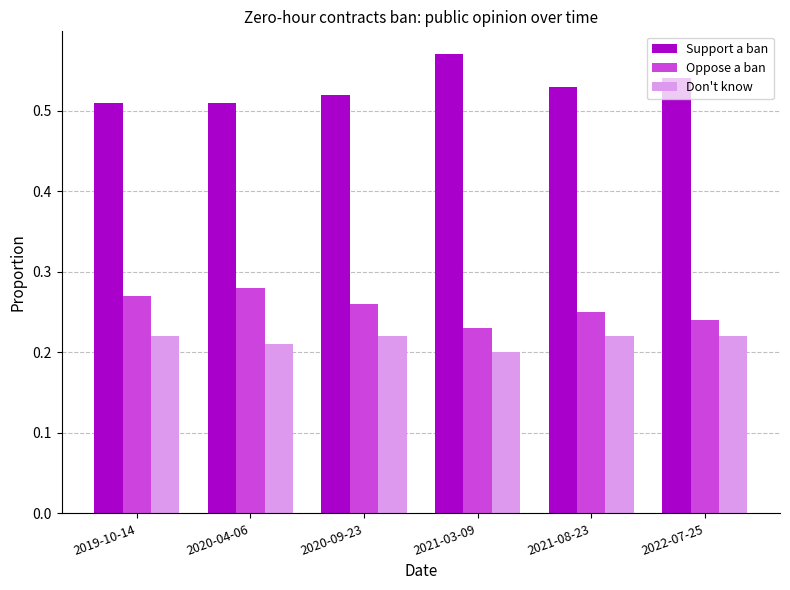

At which category does the chart reach its peak across all series?

2021-03-09